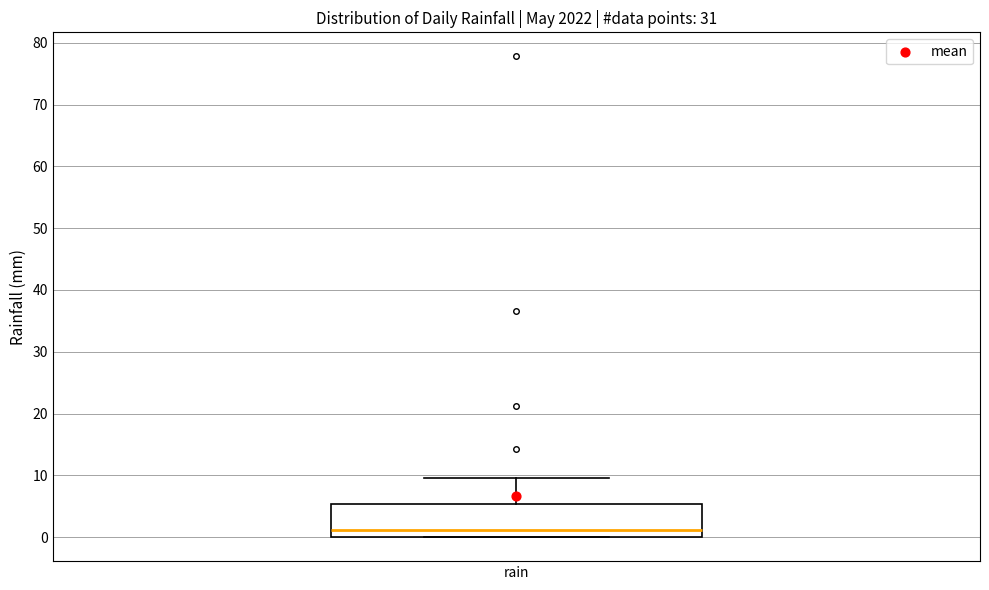

Where is the lower edge of the box for rain on the y-axis? The values are not printed on the chart, so give them approximately, as read against the axis.

0